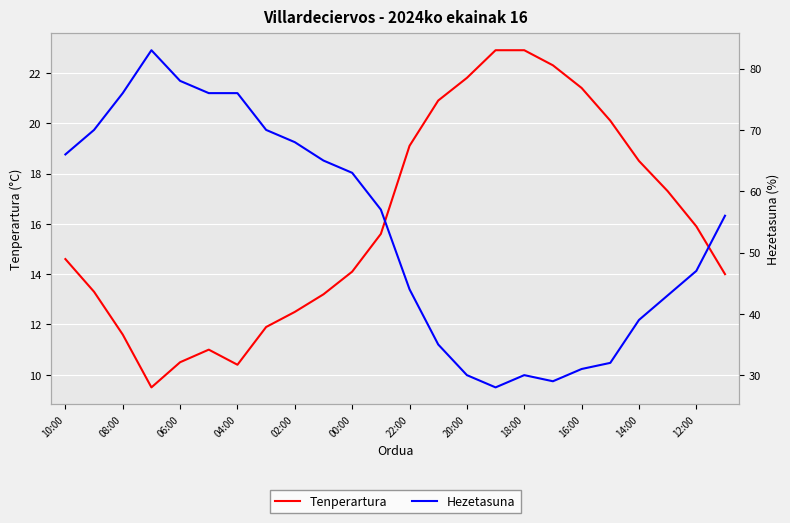

Which has a higher value, 12:00 or 18:00?

18:00